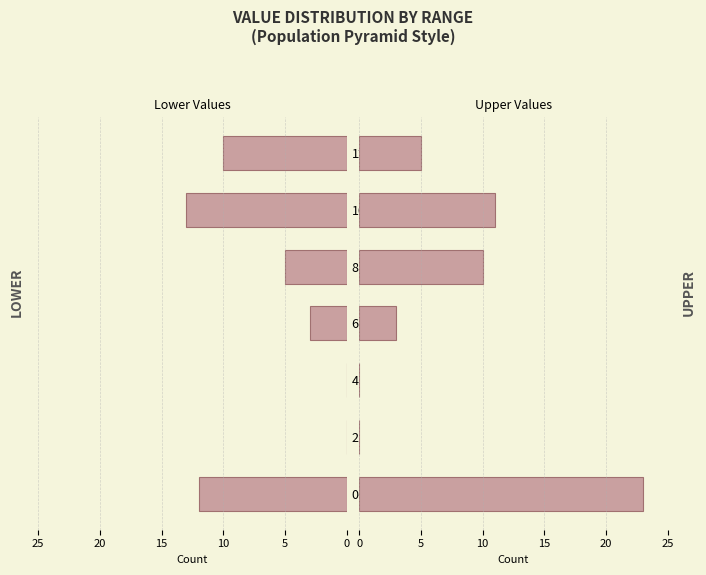

Between 21-40 and 81-100, which series saw the biggest shift?

Upper half